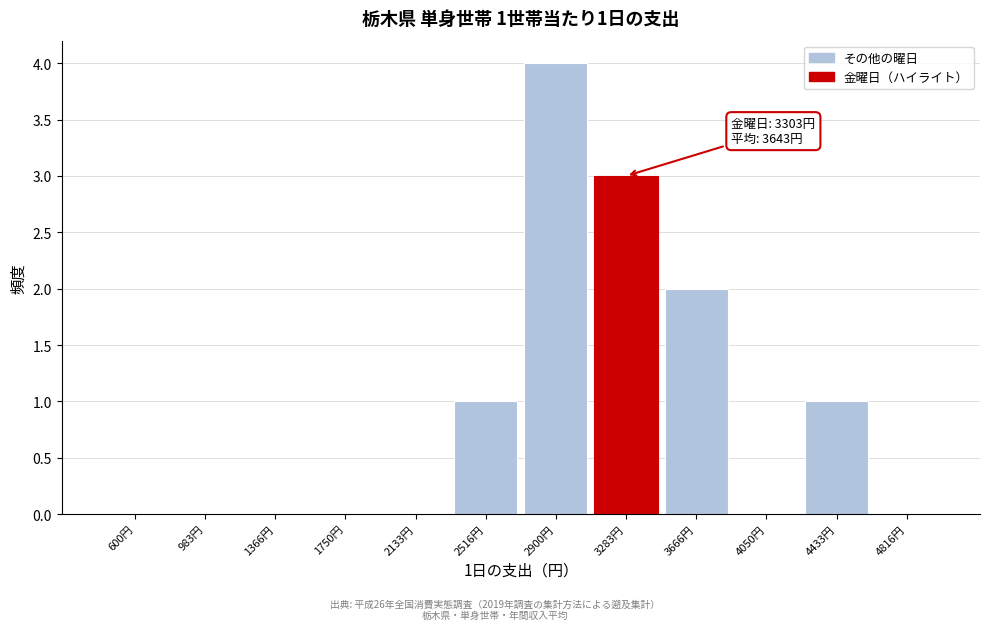

Reading right to left, list all the values displayed in this chart.

4816円=0	4433円=1	4050円=0	3666円=2	3283円=3	2900円=4	2516円=1	2133円=0	1750円=0	1366円=0	983円=0	600円=0